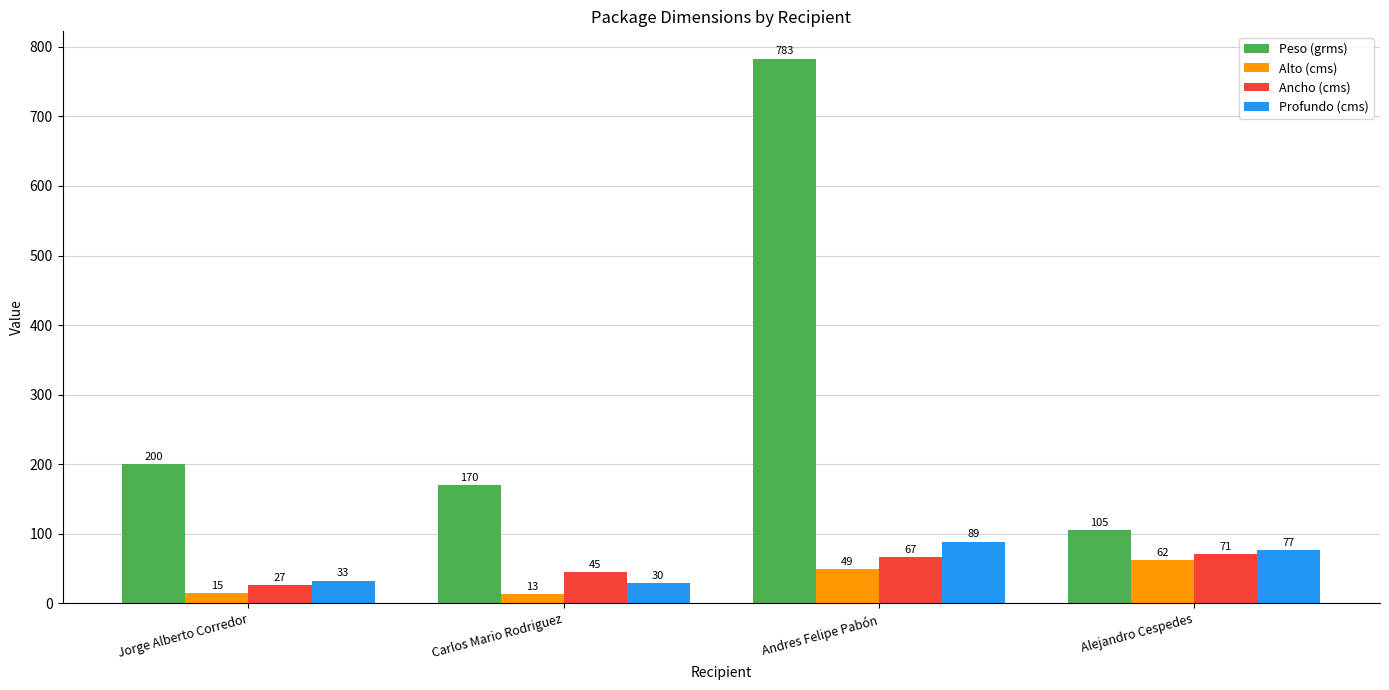

Rank the series by their maximum value, from lowest to highest.

Alto (cms), Ancho (cms), Profundo (cms), Peso (grms)